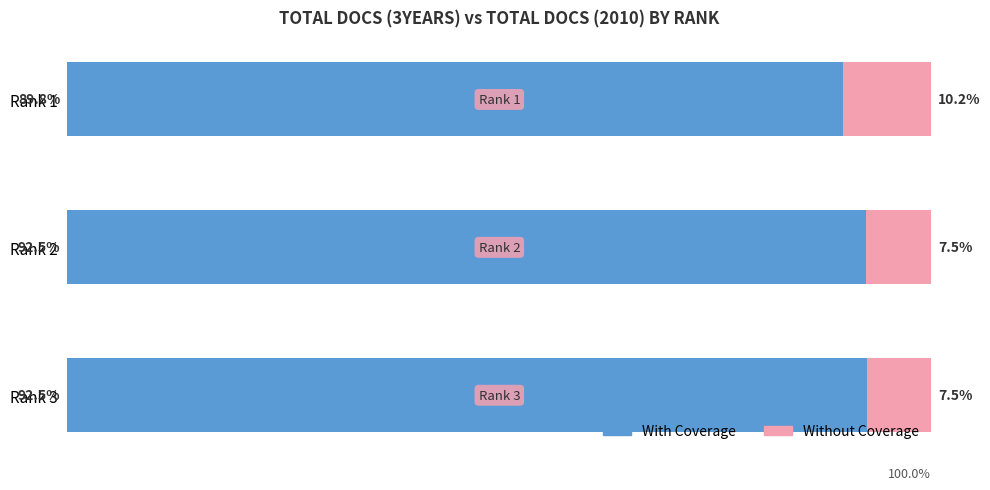

Where is With Coverage nearest to the value 91?

Rank 1